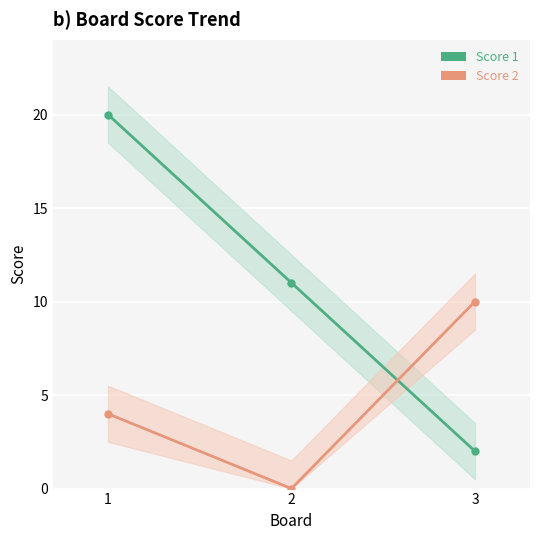

Between 3 and 1, which is larger?

1